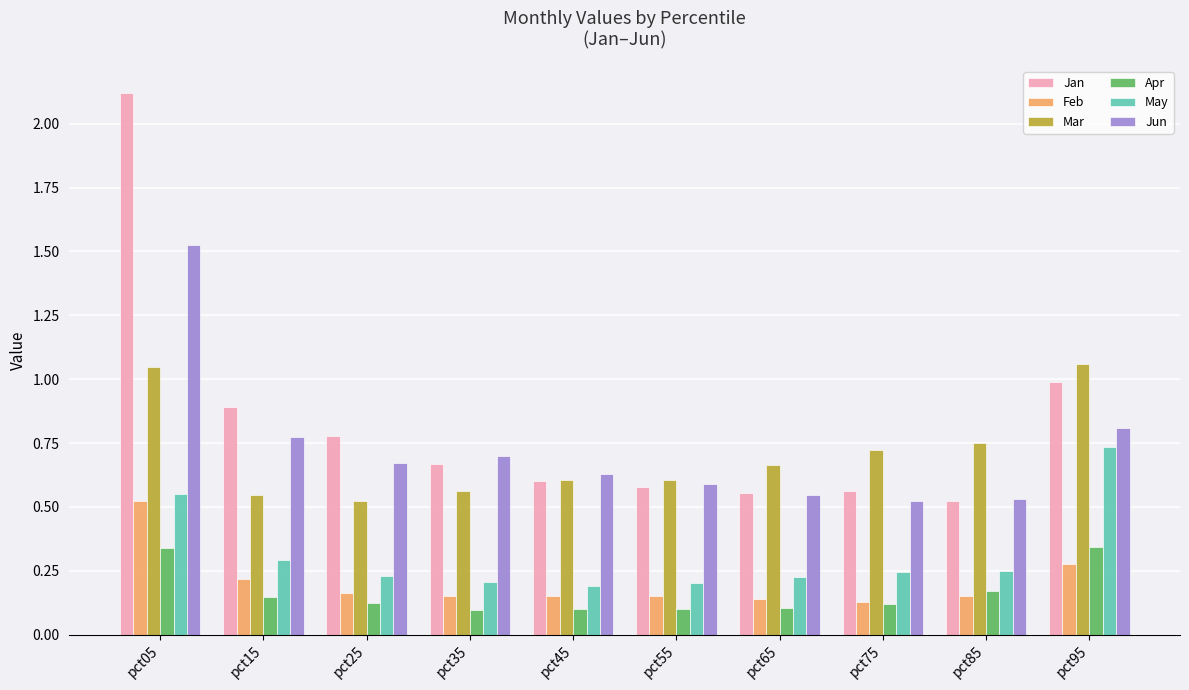

True or false: May has a value of 0.2 at pct35.

True